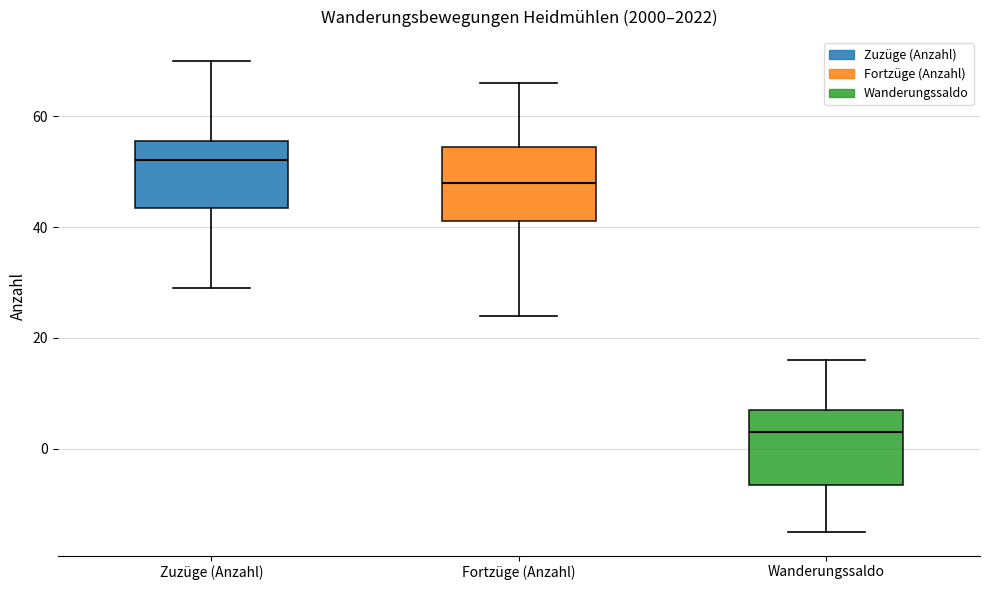

Where does the lower whisker of the box for Zuzüge (Anzahl) end on the y-axis? The values are not printed on the chart, so give them approximately, as read against the axis.

30